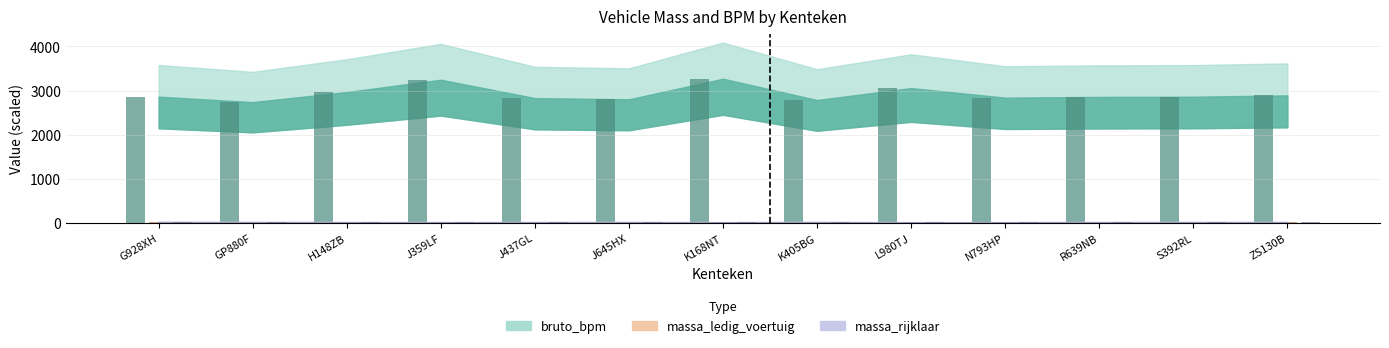

Between R639NB and J437GL, which is larger?

R639NB